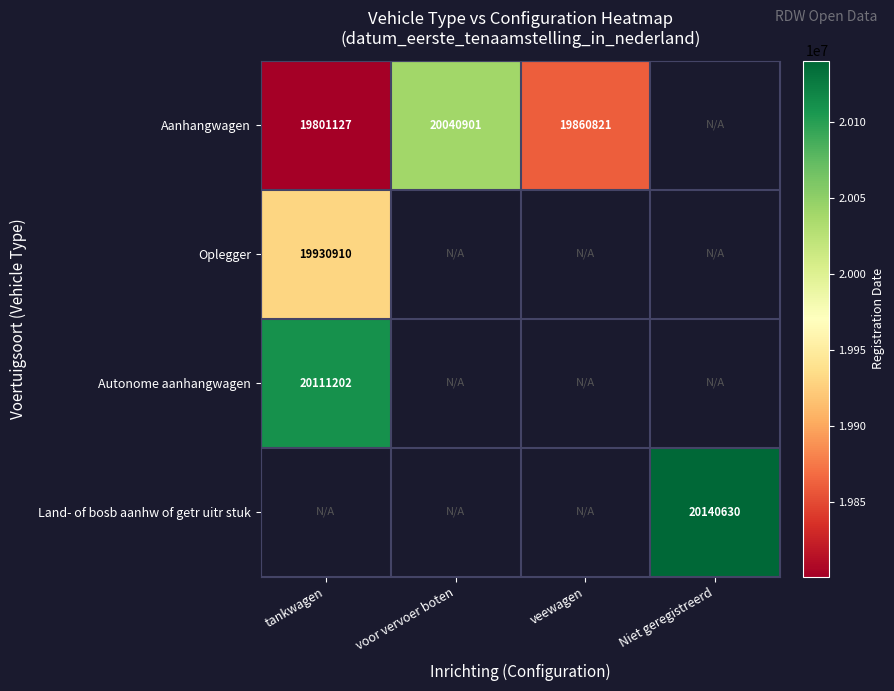

Is the value of Autonome aanhangwagen at tankwagen greater than the value of Aanhangwagen at voor vervoer boten?

Yes